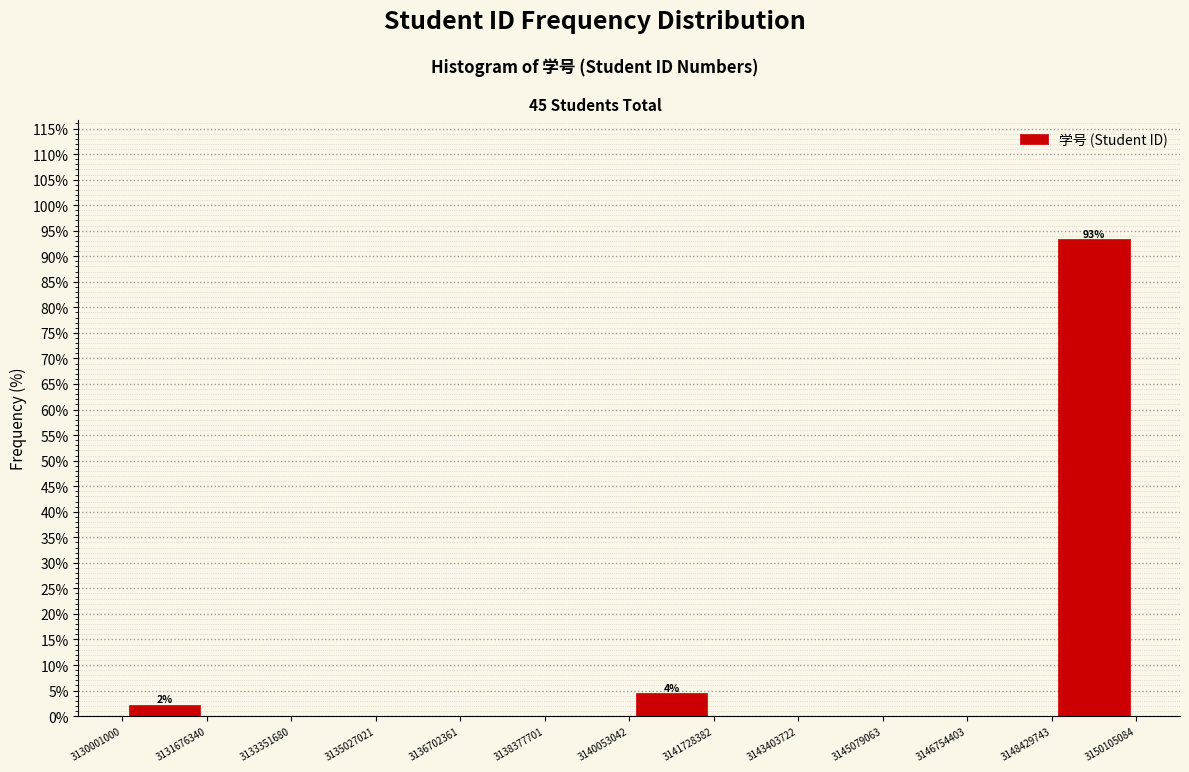

Which range on the x-axis has the tallest bar?

3148429743 to 3150105084